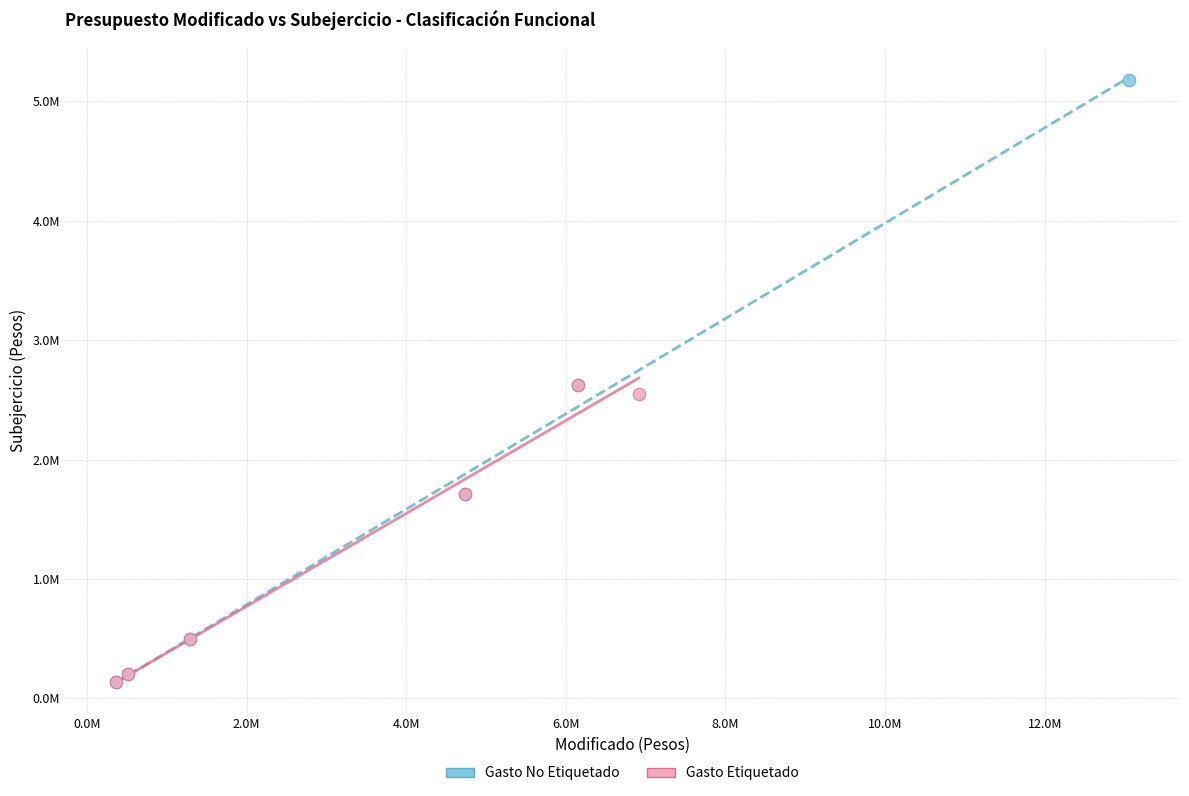

Which series has the largest Y range (max minus min)?

Gasto No Etiquetado